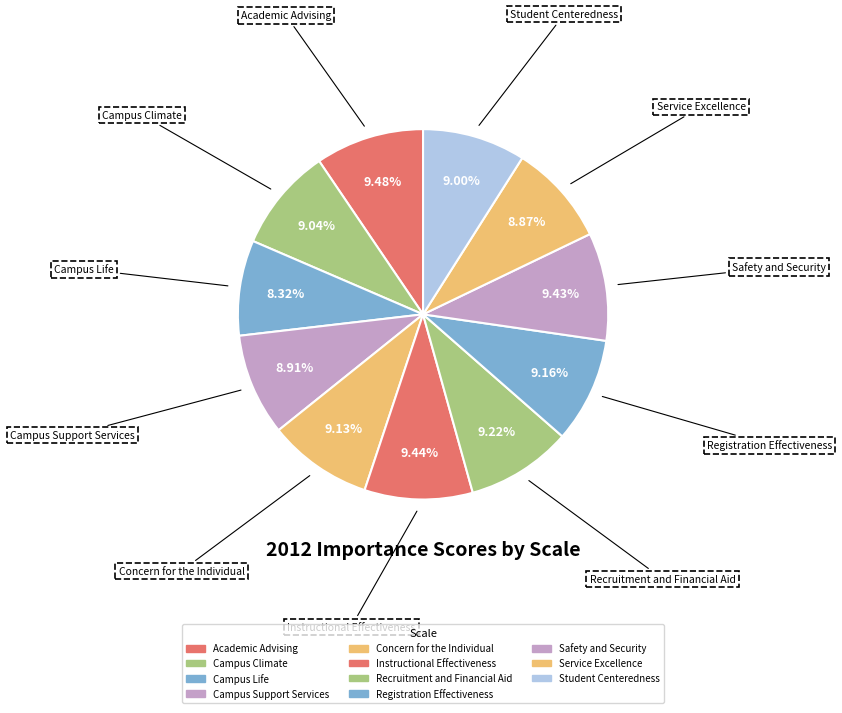

Count the number of slices in the pie.

11